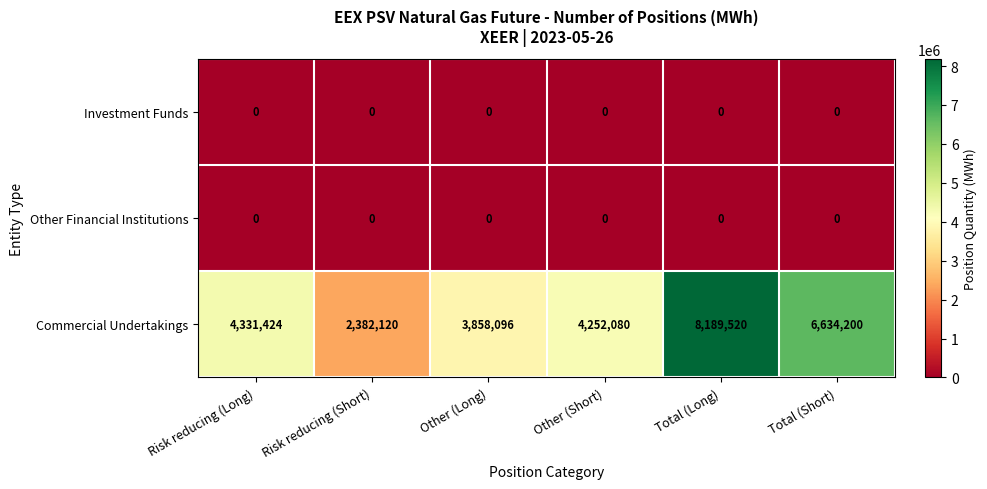

Reading left to right, extract all data points from this chart.

Investment Funds: 0	0	0	0	0	0
Other Financial Institutions: 0	0	0	0	0	0
Commercial Undertakings: 4331424	2382120	3858096	4252080	8189520	6634200